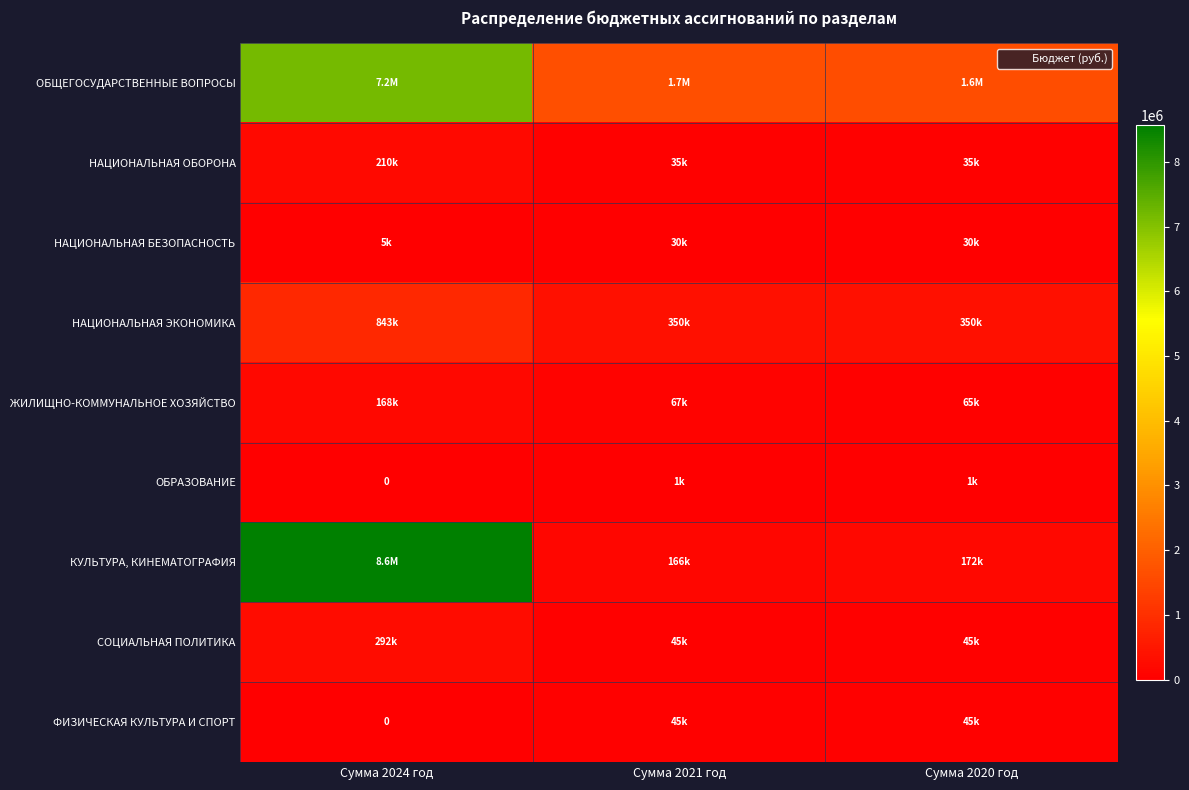

Rank the series at Сумма 2021 год from lowest to highest value.

ОБРАЗОВАНИЕ, НАЦИОНАЛЬНАЯ БЕЗОПАСНОСТЬ, НАЦИОНАЛЬНАЯ ОБОРОНА, СОЦИАЛЬНАЯ ПОЛИТИКА, ФИЗИЧЕСКАЯ КУЛЬТУРА И СПОРТ, ЖИЛИЩНО-КОММУНАЛЬНОЕ ХОЗЯЙСТВО, КУЛЬТУРА, КИНЕМАТОГРАФИЯ, НАЦИОНАЛЬНАЯ ЭКОНОМИКА, ОБЩЕГОСУДАРСТВЕННЫЕ ВОПРОСЫ